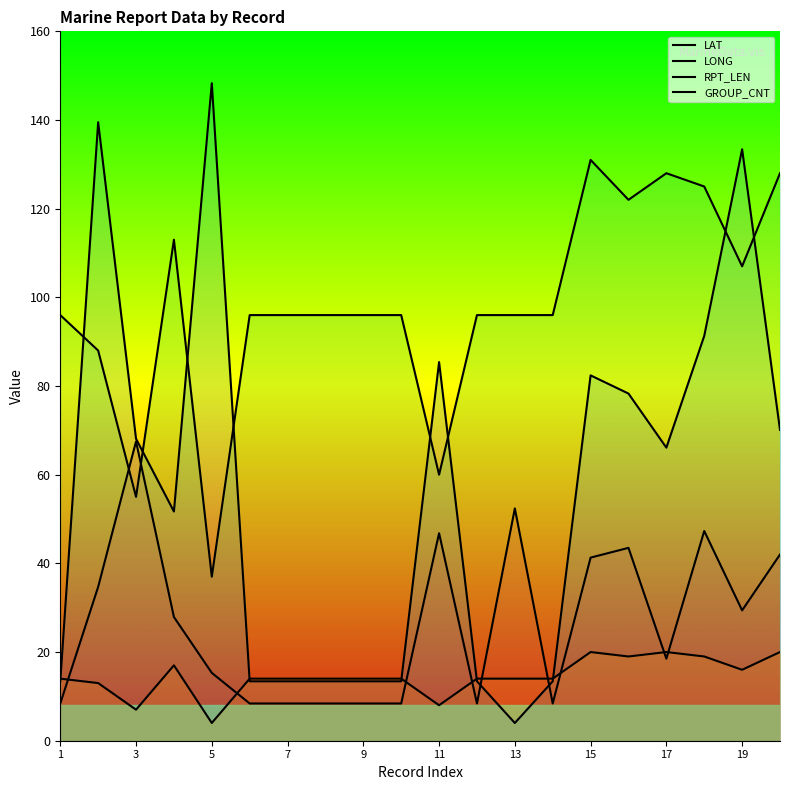

What is the approximate value of GROUP_CNT at 3?

7.0